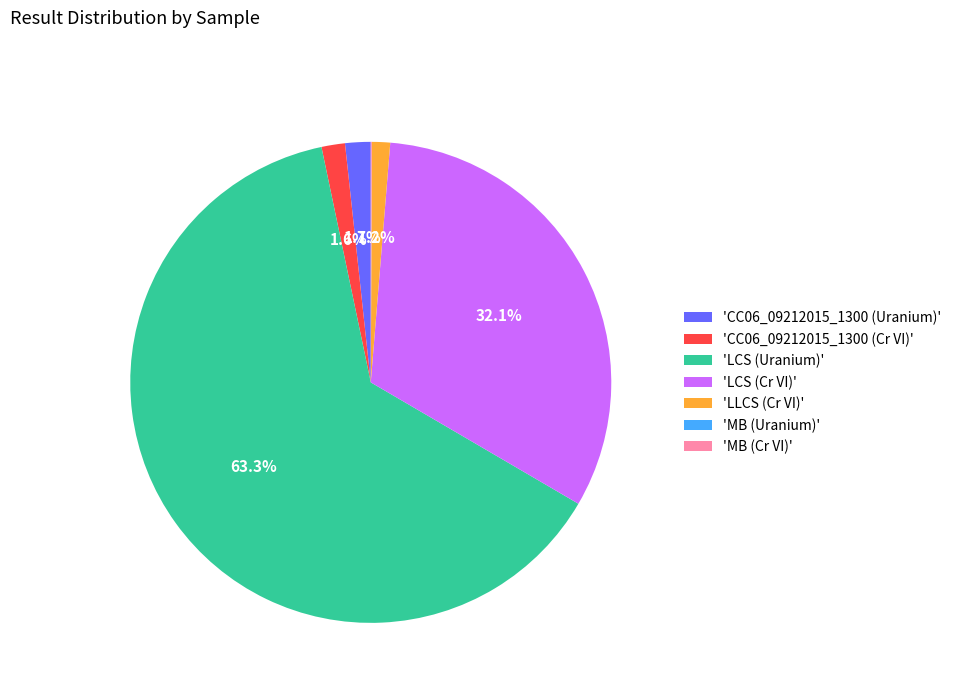

Is there any slice that represents more than half of the pie?

Yes